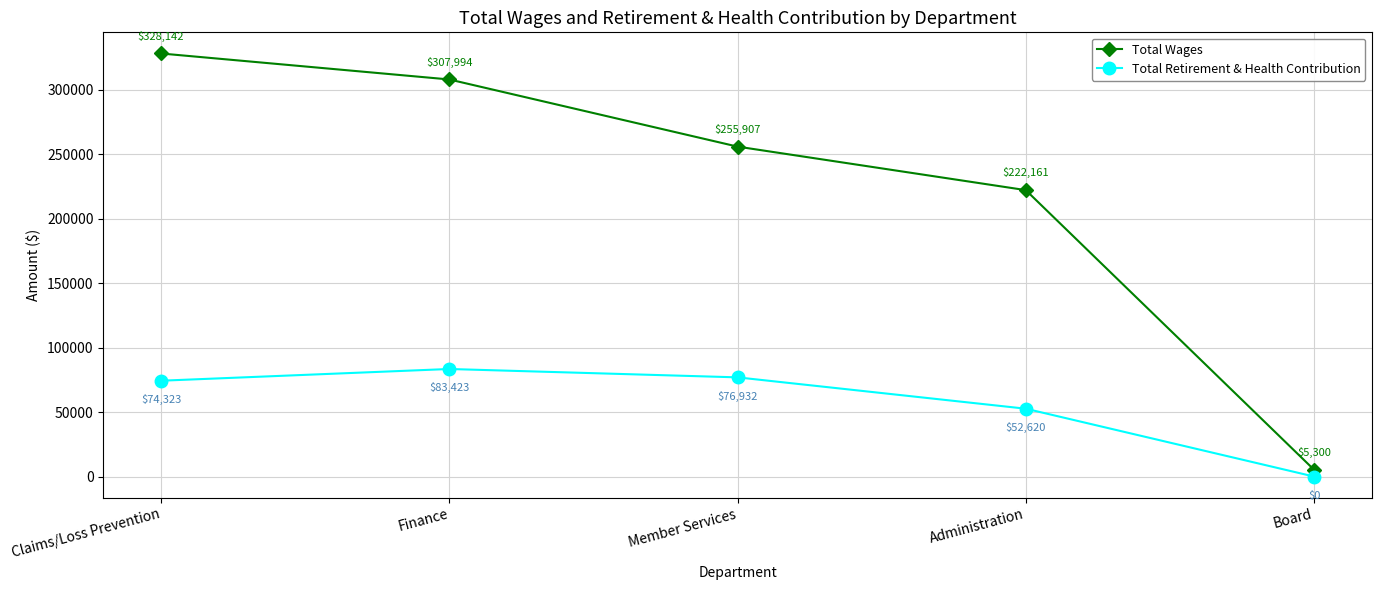

What is the average value of the Total Retirement & Health Contribution series?

57460